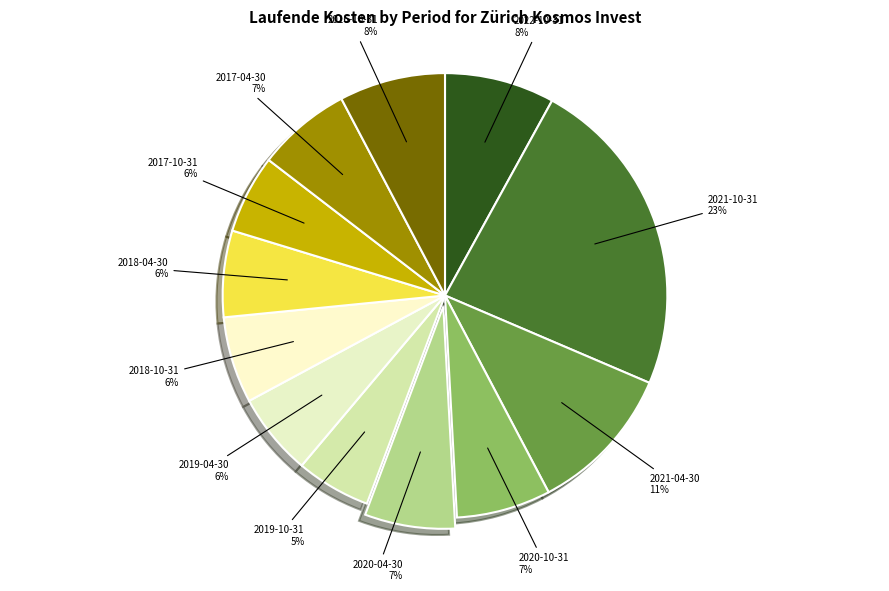

Count the number of slices in the pie.

12